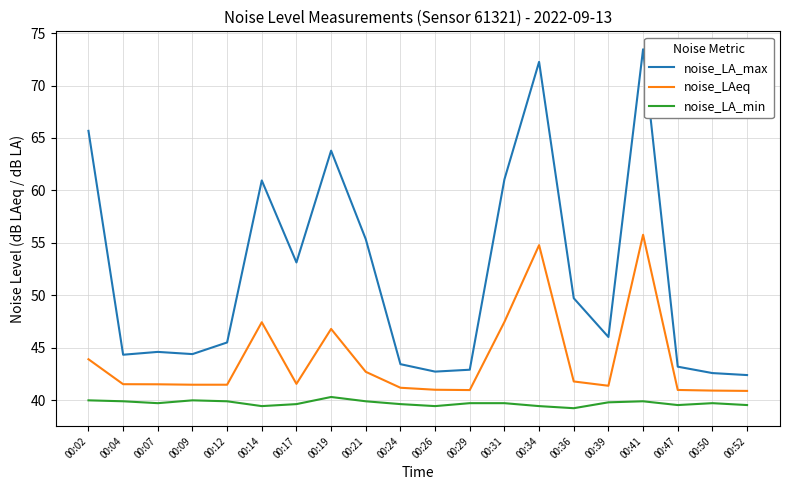

What is the average value of the noise_LA_max series?

51.9